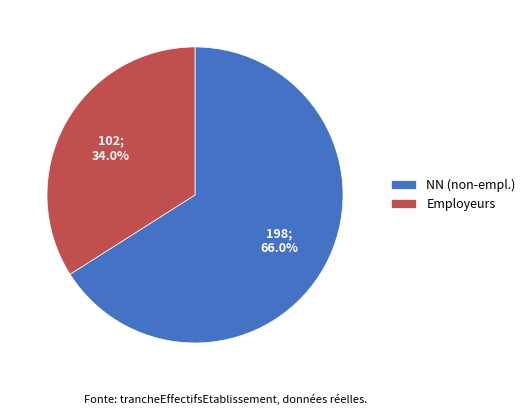

Rank the categories by value from highest to lowest.

NN (non-empl.), Employeurs